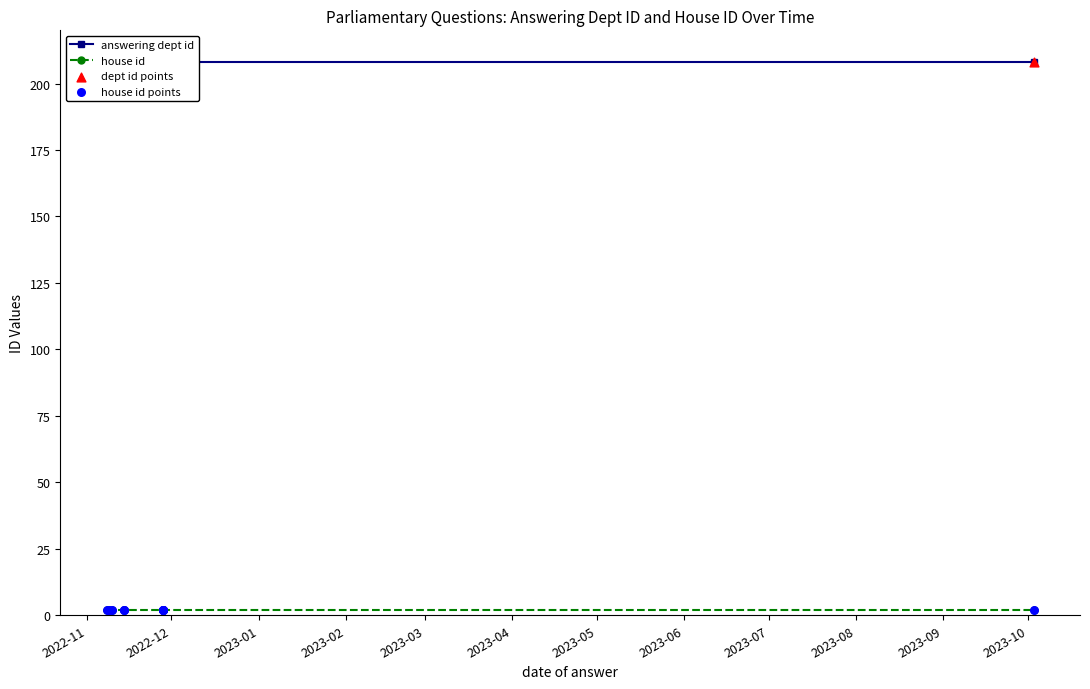

At how many categories does at least one series exceed 140?

10